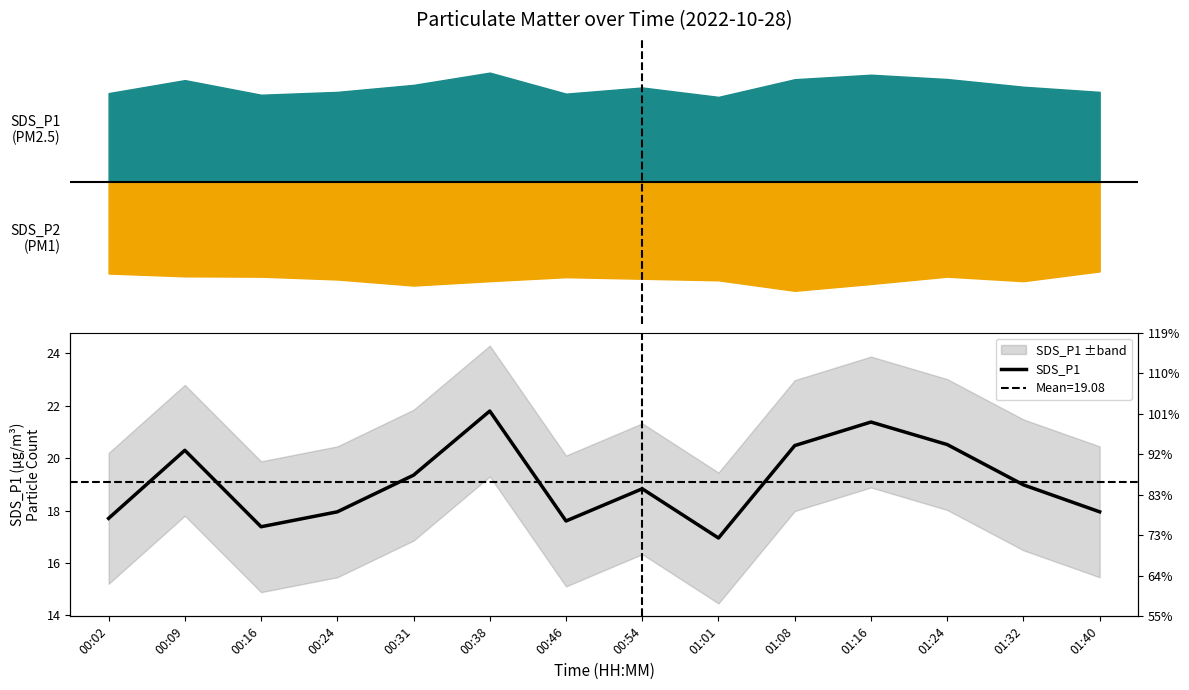

Which label corresponds to the smallest value in the chart?

01:01